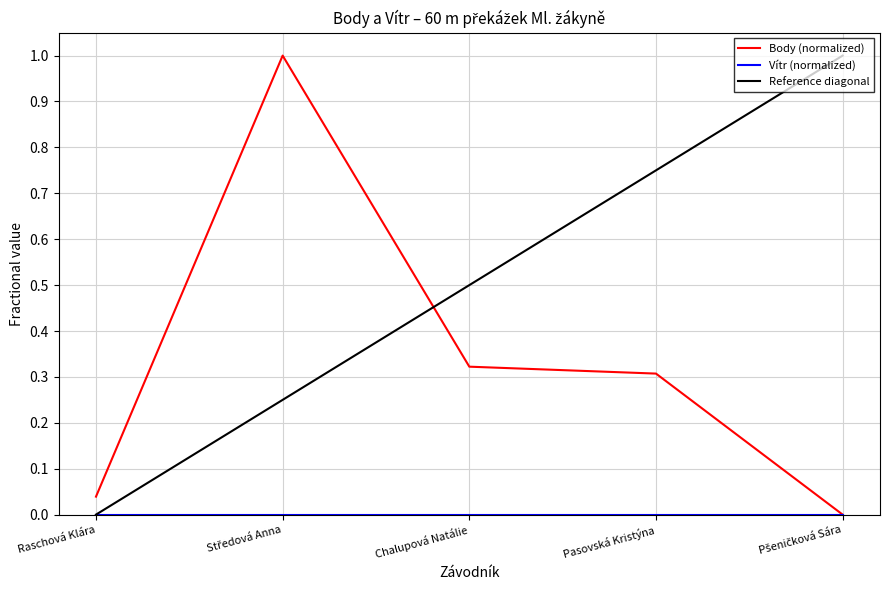

True or false: Body (normalized) and Reference diagonal intersect in this chart.

True